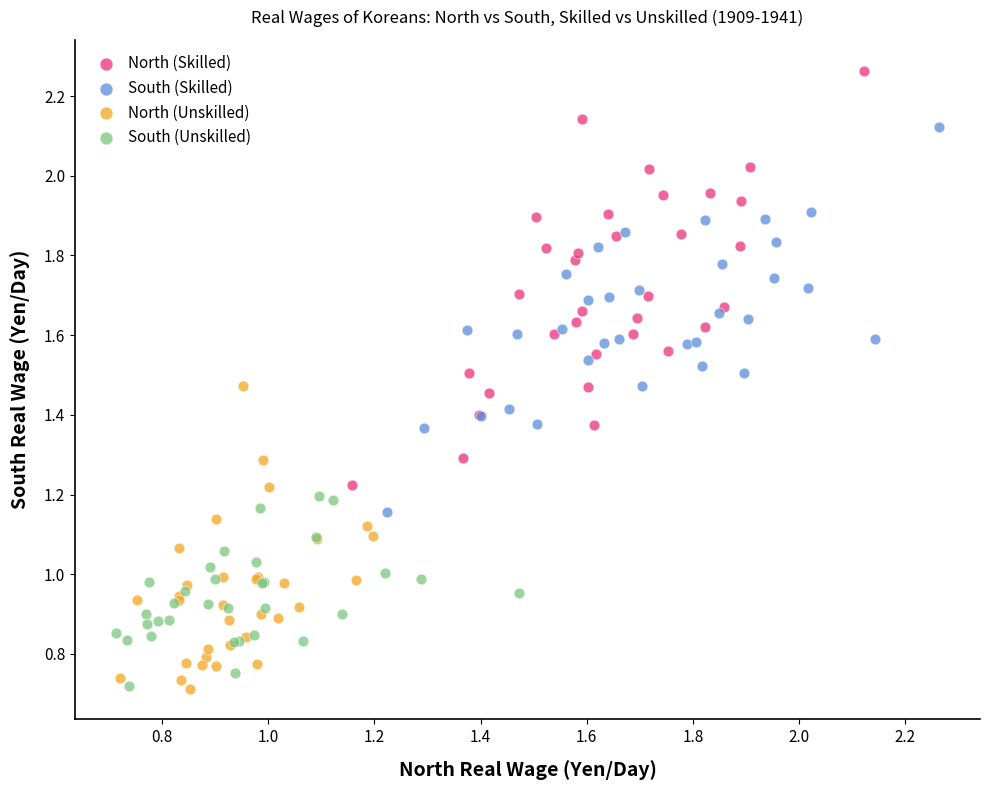

Which series reaches the maximum Y coordinate?

North (Skilled)